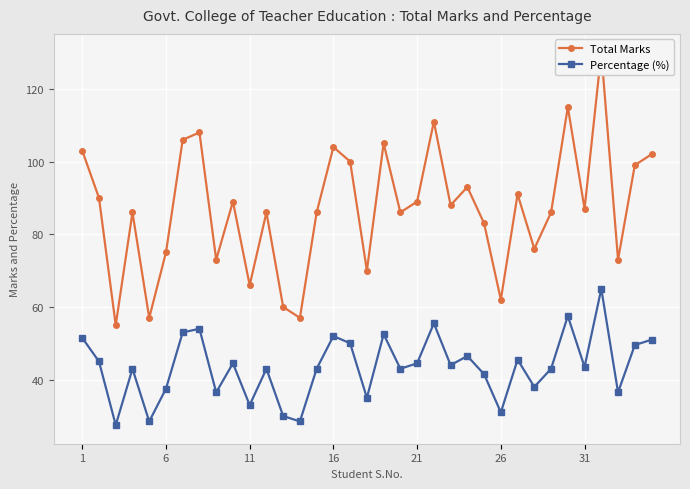

Which series has the largest total across all categories?

Total Marks